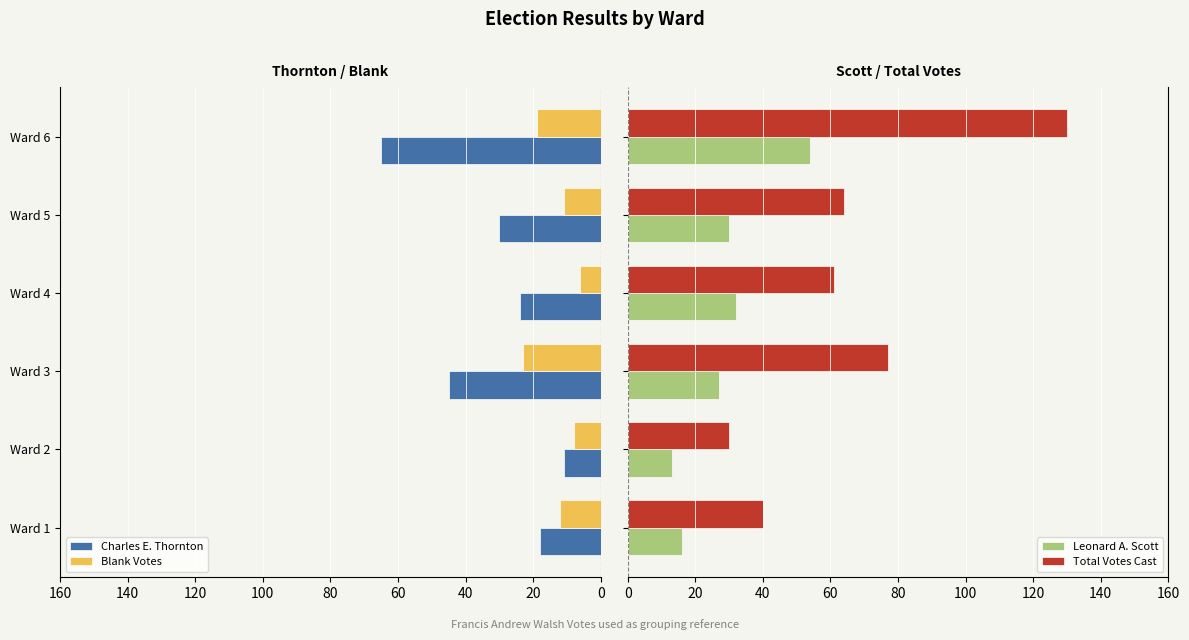

What is the average value of the Total Votes Cast series?

67